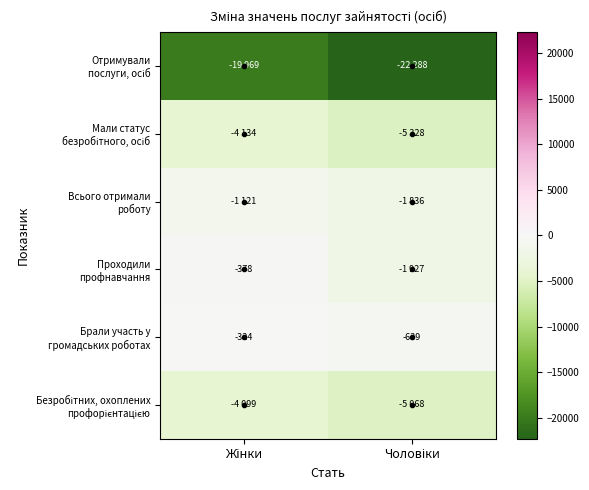

Which series has the largest total across all categories?

Брали участь у громадських роботах